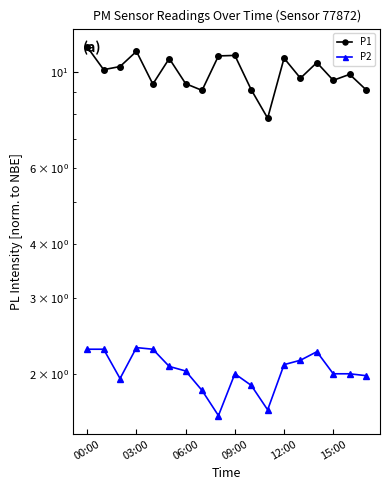

Rank the series by their average value, from highest to lowest.

P1, P2